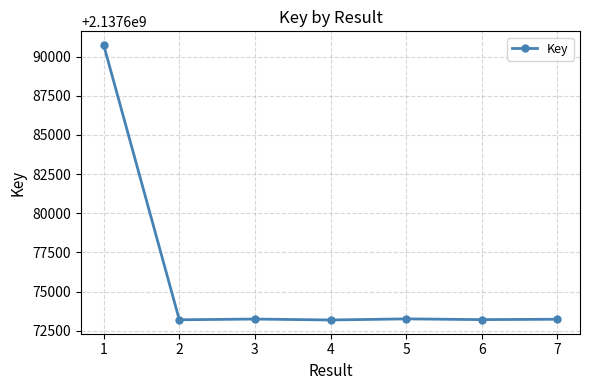

How many categories are shown in the chart?

7